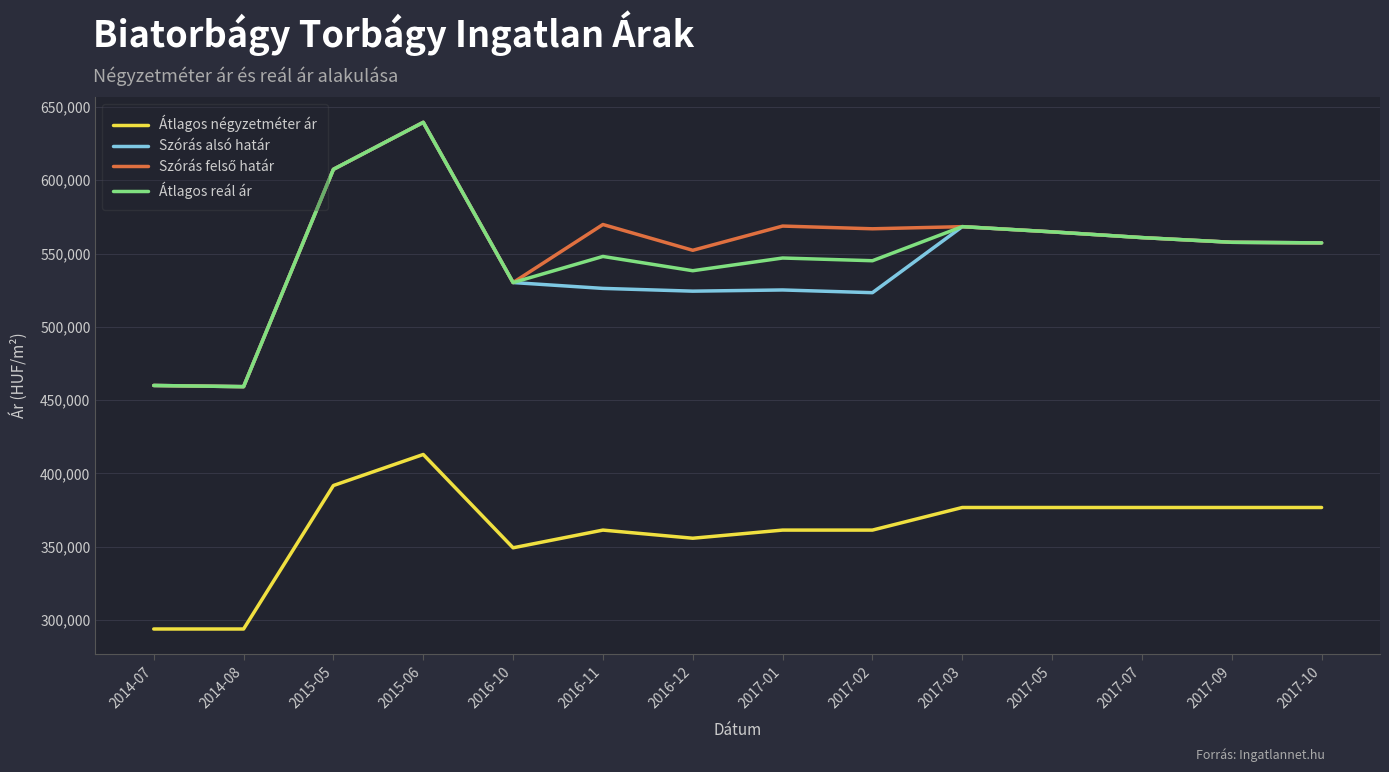

Is the value of Szórás alsó határ at 2014-08 greater than the value of Átlagos reál ár at 2016-12?

No